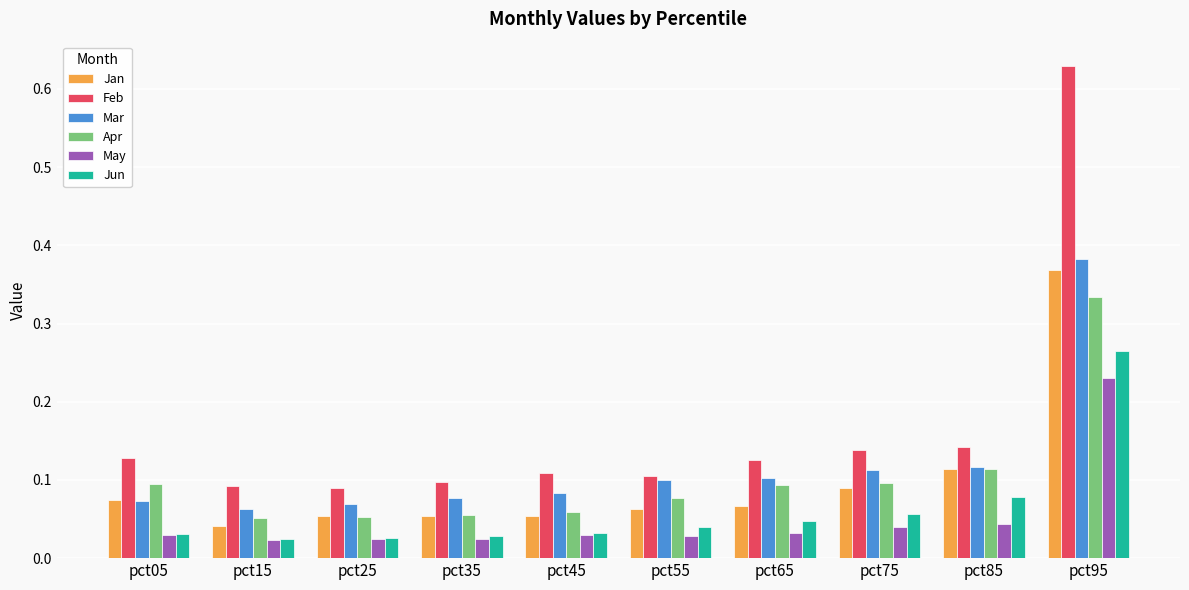

List the series in order of their peak value, lowest first.

May, Jun, Apr, Jan, Mar, Feb